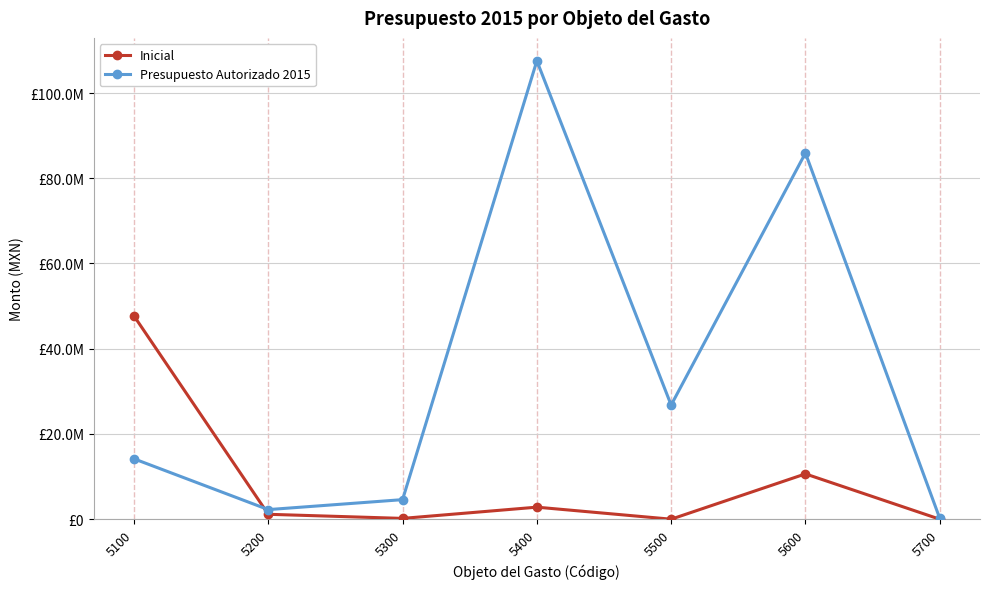

True or false: Inicial and Presupuesto Autorizado 2015 cross at least once.

True